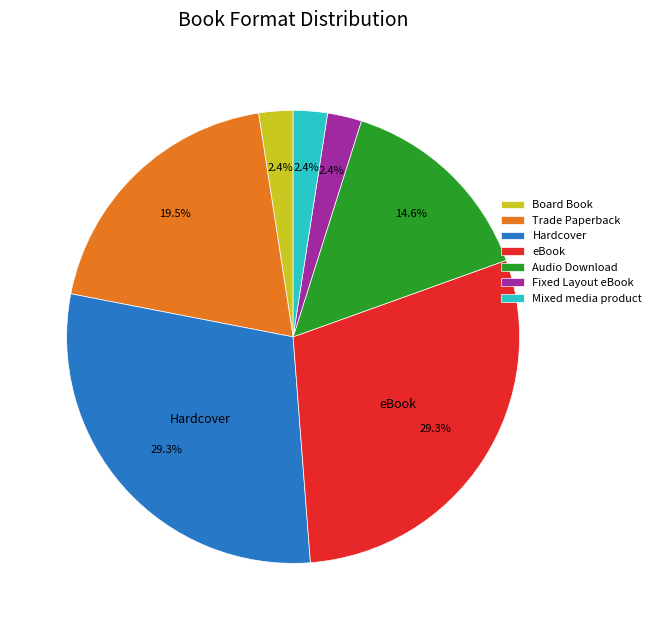

True or false: Audio Download accounts for 25% of the total.

False